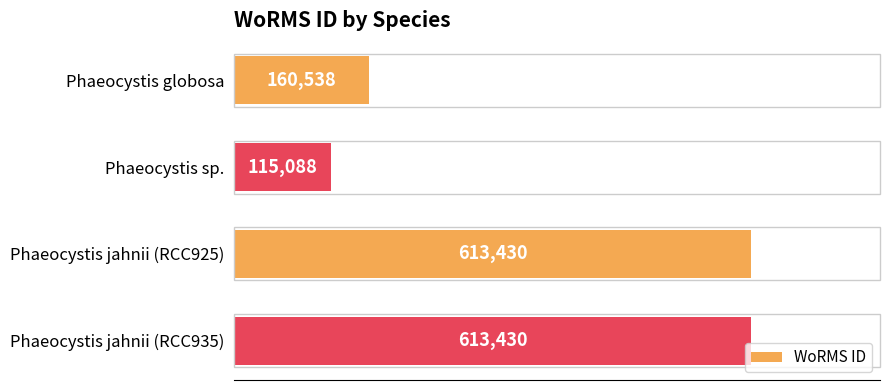

What is the label of the 3rd bar from the top?

Phaeocystis jahnii (RCC925)